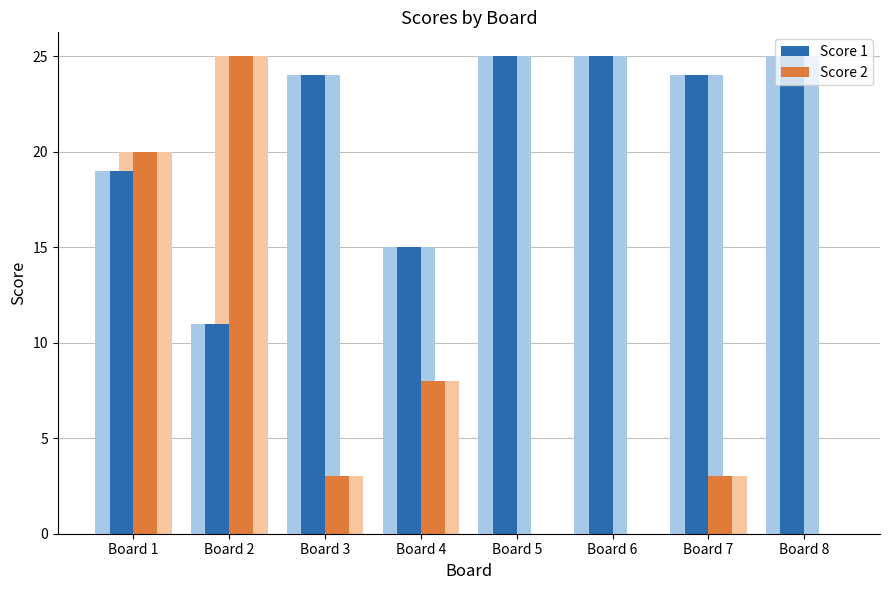

Rank the series at Board 8 from lowest to highest value.

Score 2, Score 1